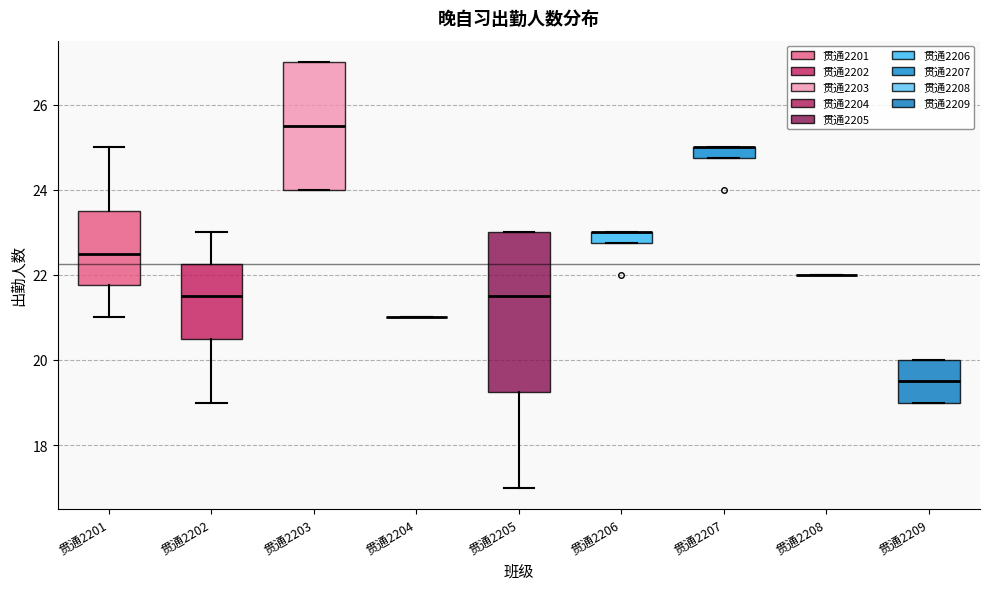

Where is the upper edge of the box for 贯通2206 on the y-axis? The values are not printed on the chart, so give them approximately, as read against the axis.

23.0